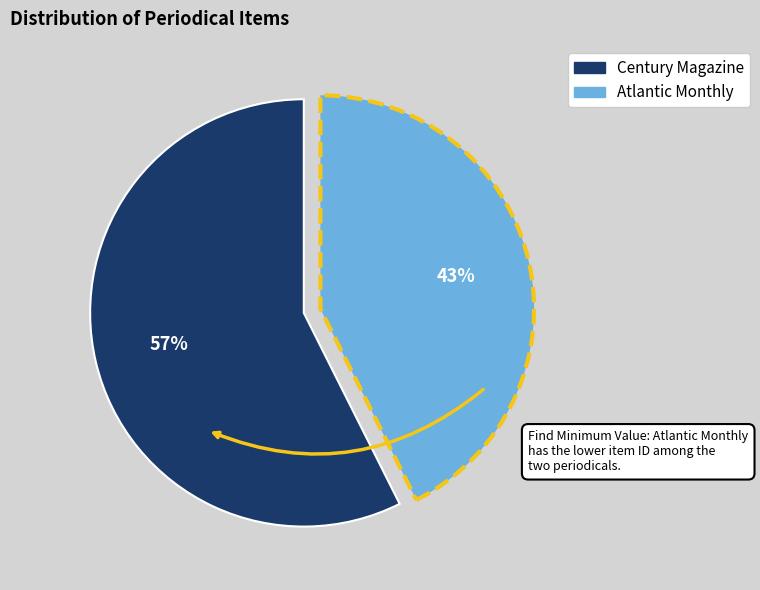

What percentage is the Atlantic Monthly slice, to the nearest percent?

43%